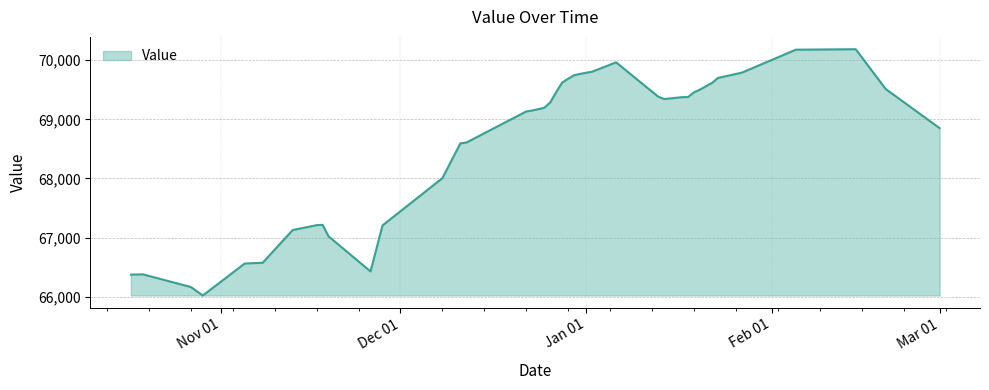

What is the difference between the maximum and minimum values?

4167